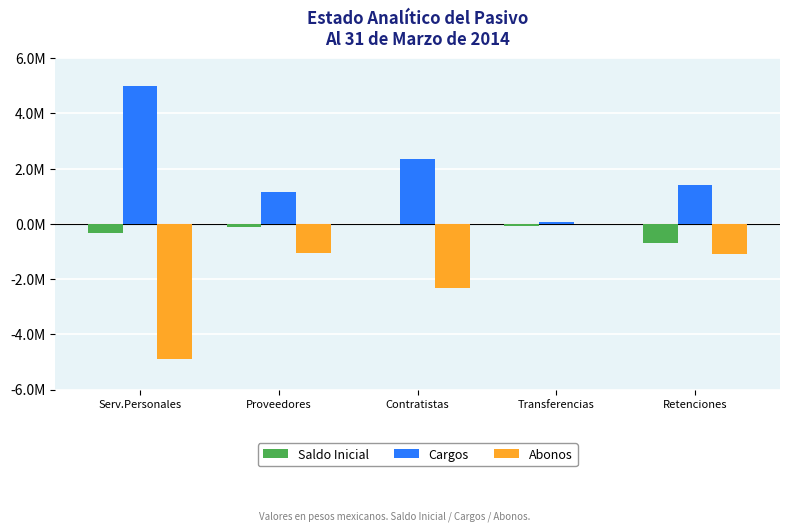

What is the average value of the Abonos series?

-1870614.9